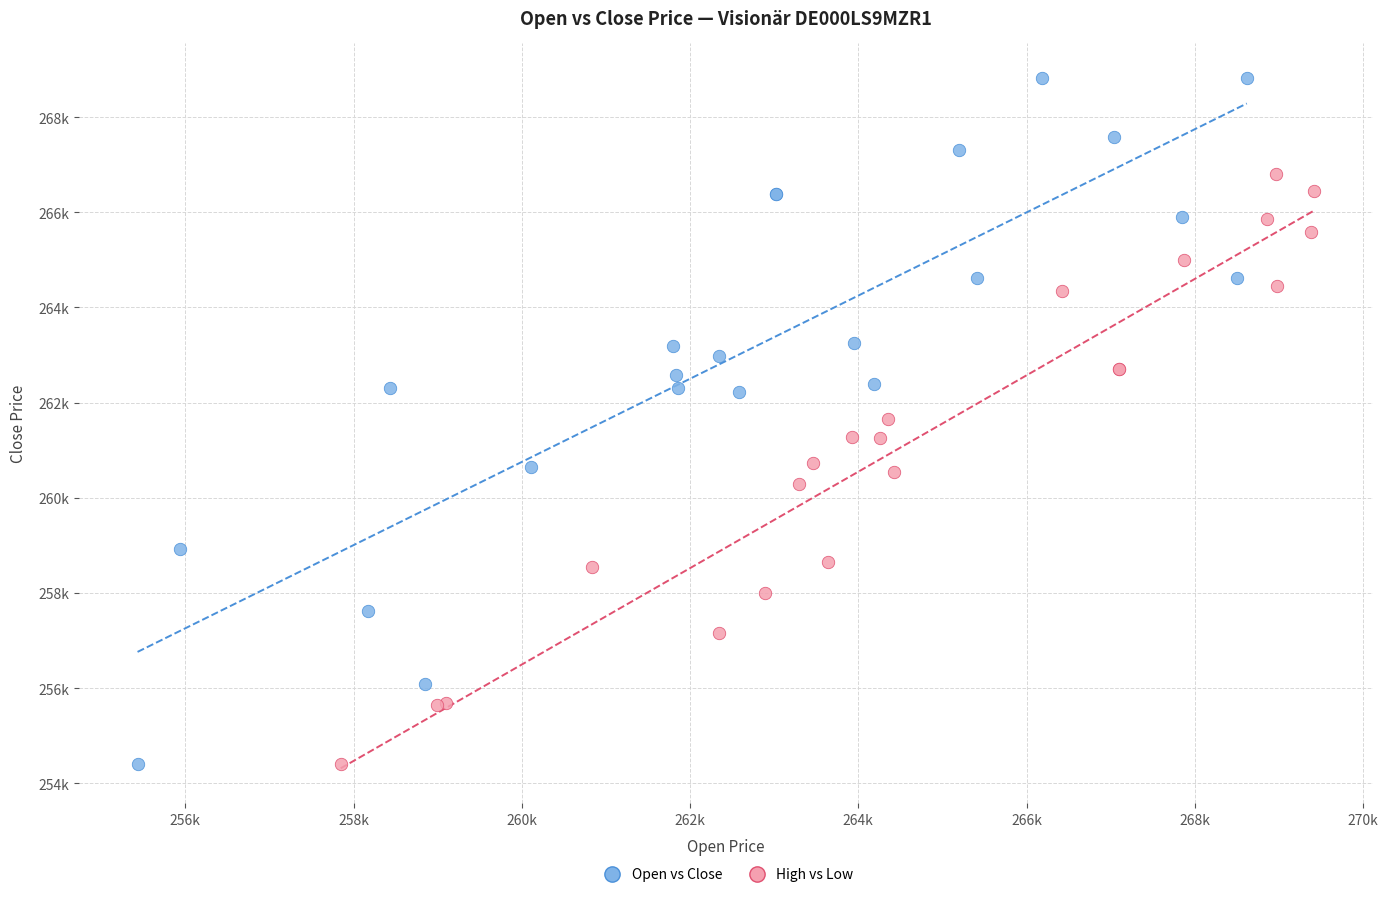

What are all the series names shown in the legend?

Open vs Close, High vs Low